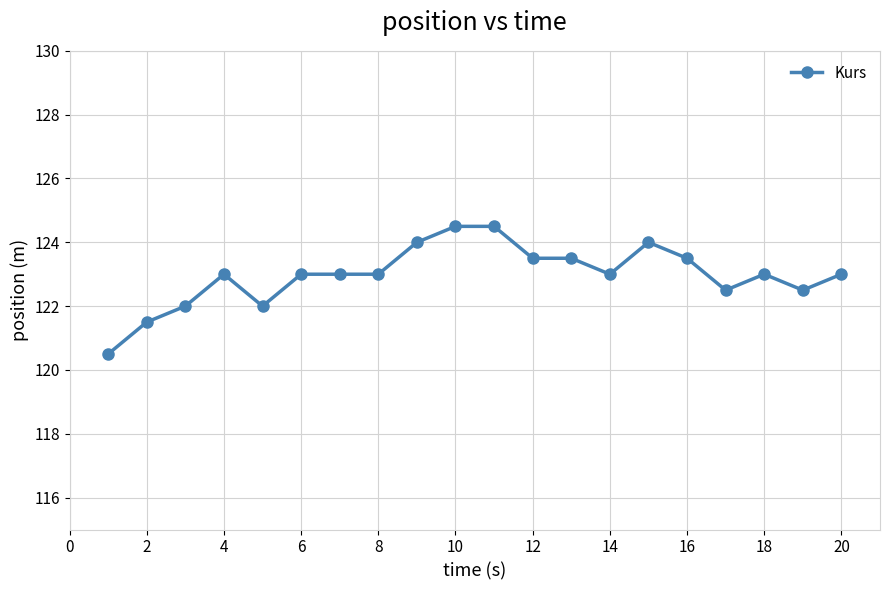

What is the greatest value displayed?

124.5